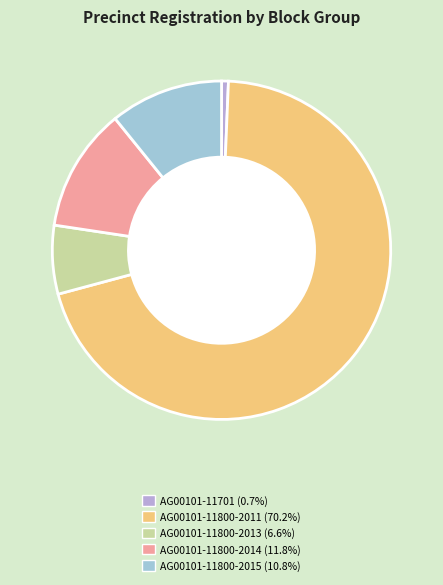

How many segments does this pie chart have?

5